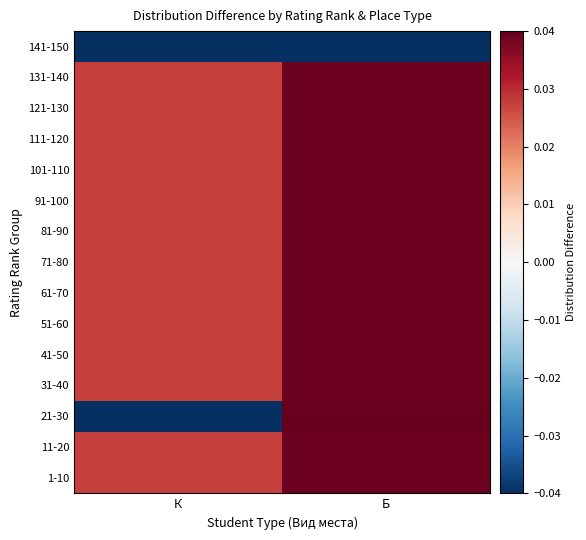

List the series in order of their peak value, highest first.

21-30, 1-10, 11-20, 31-40, 41-50, 51-60, 61-70, 71-80, 81-90, 91-100, 101-110, 111-120, 121-130, 131-140, 141-150